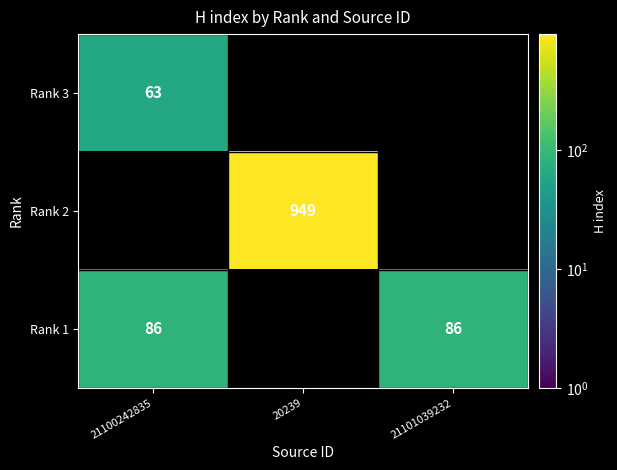

Is the value of Rank 1 at 21101039232 greater than the value of Rank 3 at 21100242835?

Yes